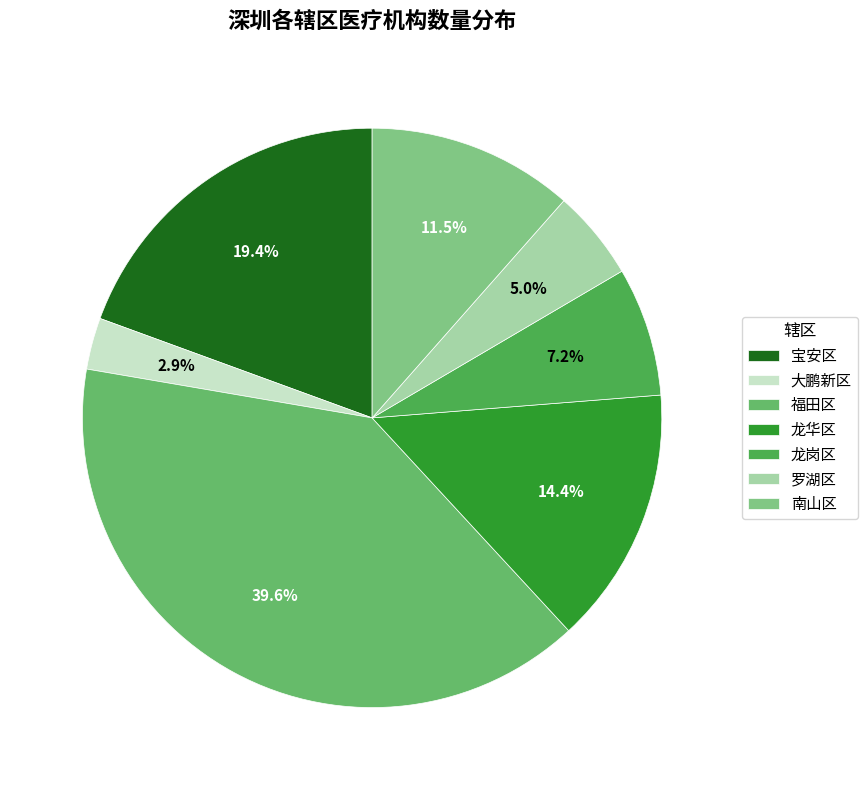

Does any single category account for the majority?

No